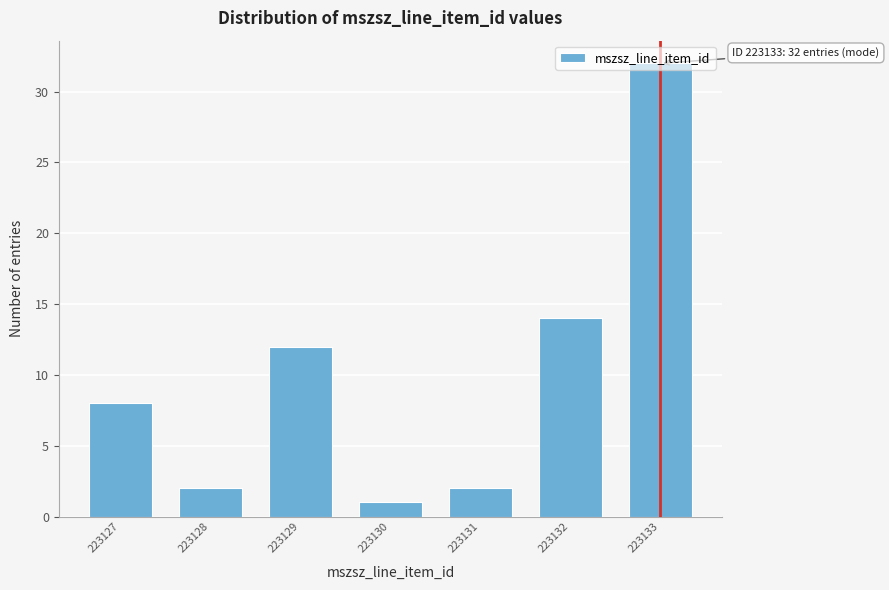

What is the greatest value displayed?

32